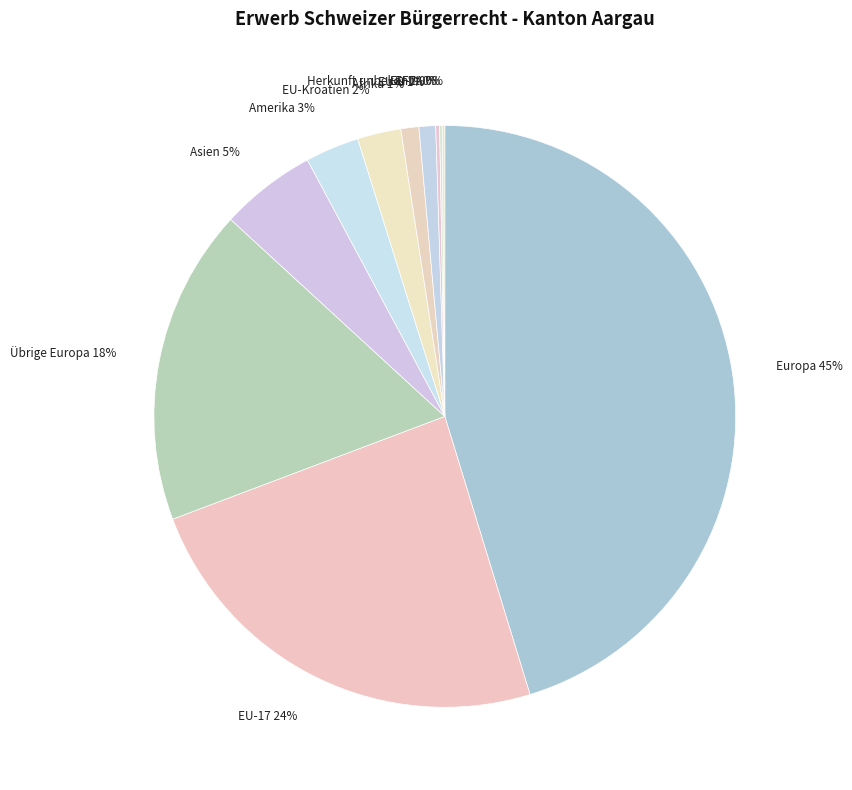

The Asien 5% slice represents 5% of the pie. True or false?

True